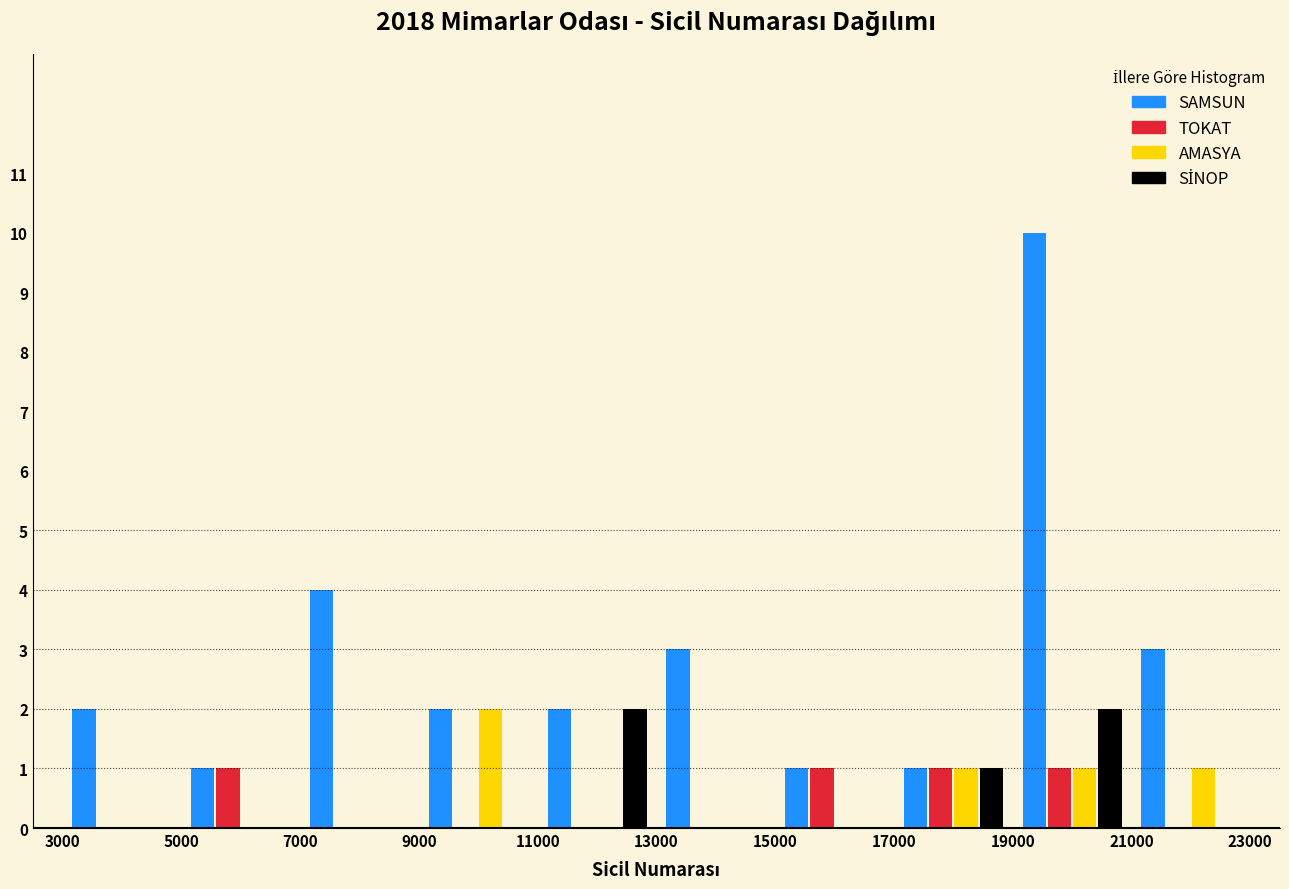

Reading left to right, list every range on the x-axis with the height of the bar of each series over it. The values are not printed on the chart, so give them approximately, as read against the axis.

3000 to 5000: SAMSUN=2	TOKAT=0	AMASYA=0	SİNOP=0
5000 to 7000: SAMSUN=1	TOKAT=1	AMASYA=0	SİNOP=0
7000 to 9000: SAMSUN=4	TOKAT=0	AMASYA=0	SİNOP=0
9000 to 11000: SAMSUN=2	TOKAT=0	AMASYA=2	SİNOP=0
11000 to 13000: SAMSUN=2	TOKAT=0	AMASYA=0	SİNOP=2
13000 to 15000: SAMSUN=3	TOKAT=0	AMASYA=0	SİNOP=0
15000 to 17000: SAMSUN=1	TOKAT=1	AMASYA=0	SİNOP=0
17000 to 19000: SAMSUN=1	TOKAT=1	AMASYA=1	SİNOP=1
19000 to 21000: SAMSUN=10	TOKAT=1	AMASYA=1	SİNOP=2
21000 to 23000: SAMSUN=3	TOKAT=0	AMASYA=1	SİNOP=0